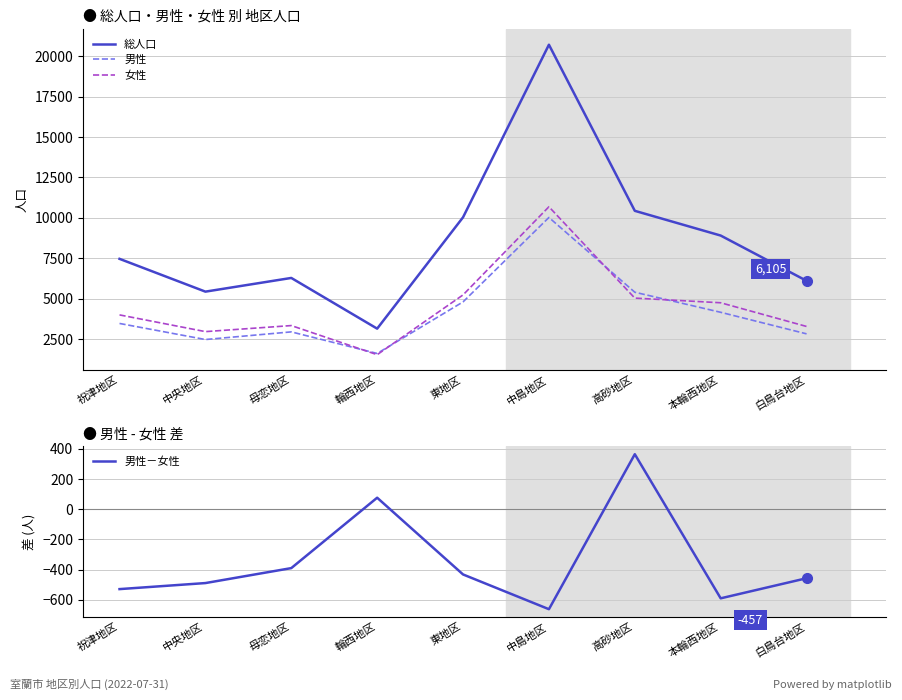

At how many categories does at least one series exceed 12231?

1